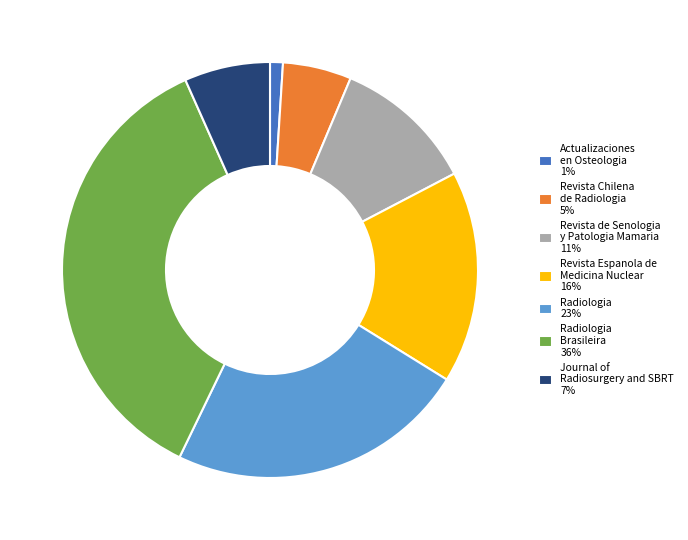

How many segments does this pie chart have?

7